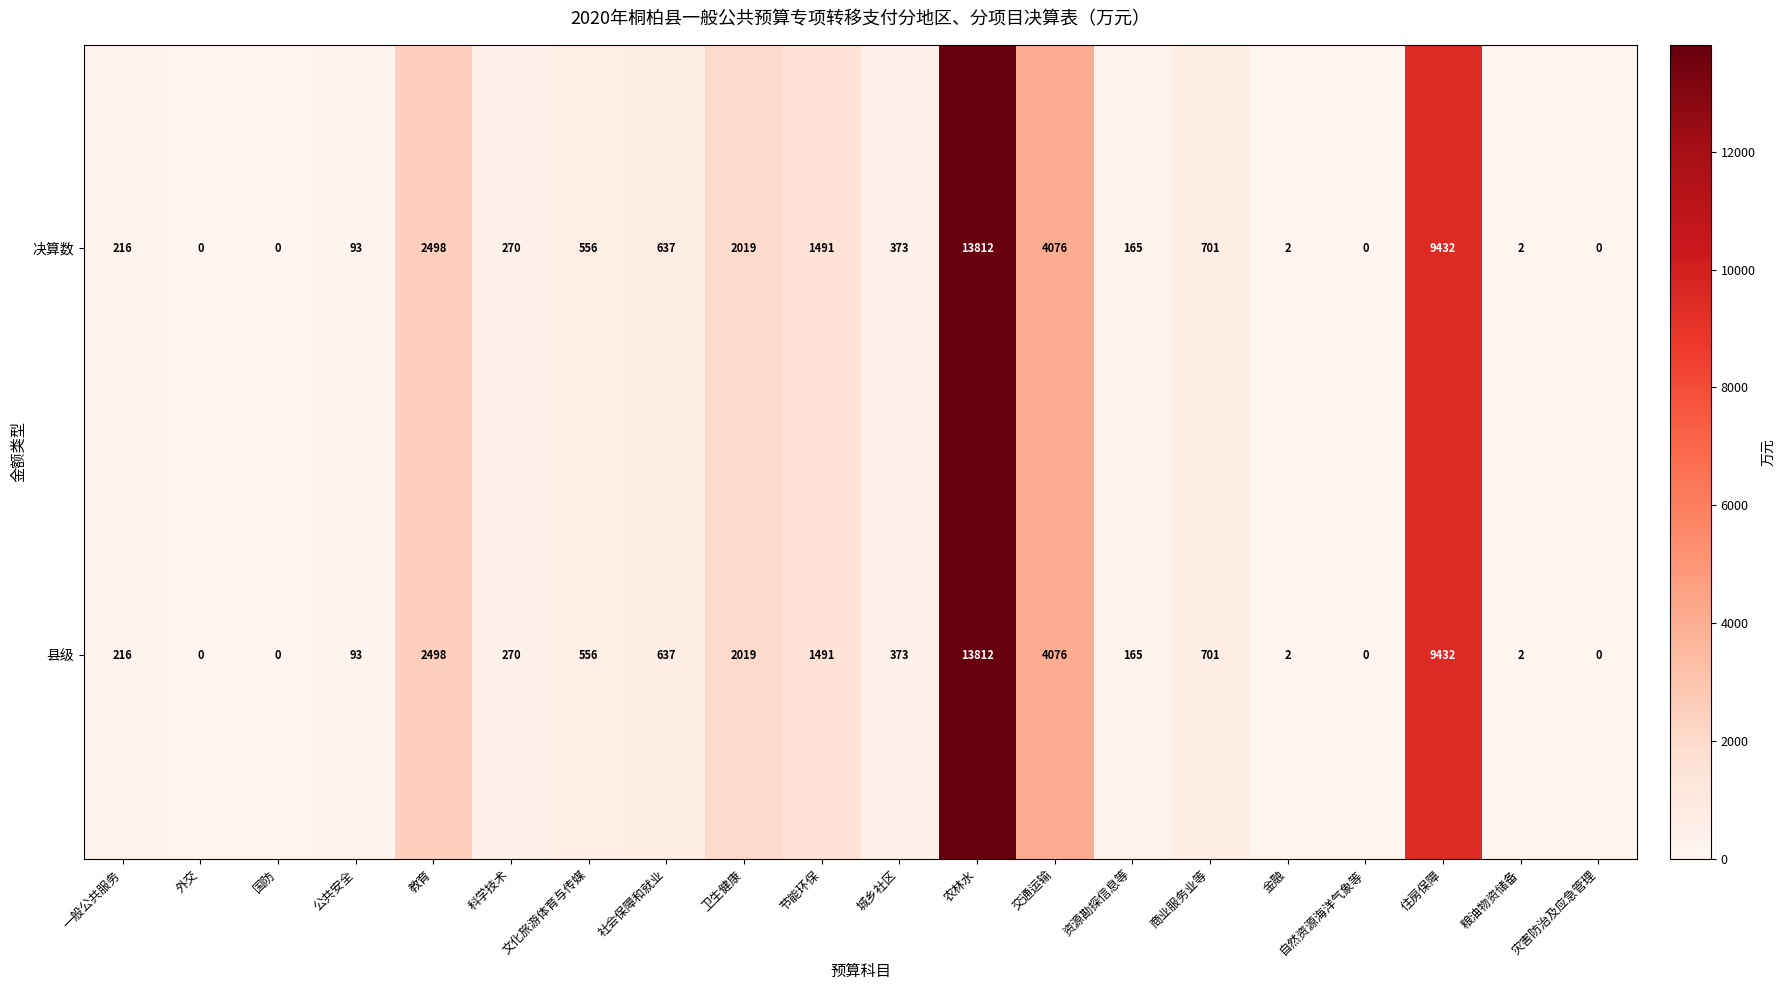

At which label does 决算数 first exceed 373?

教育